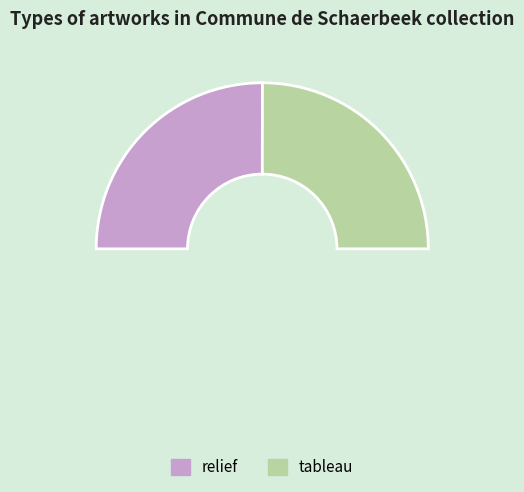

How many segments does this pie chart have?

3